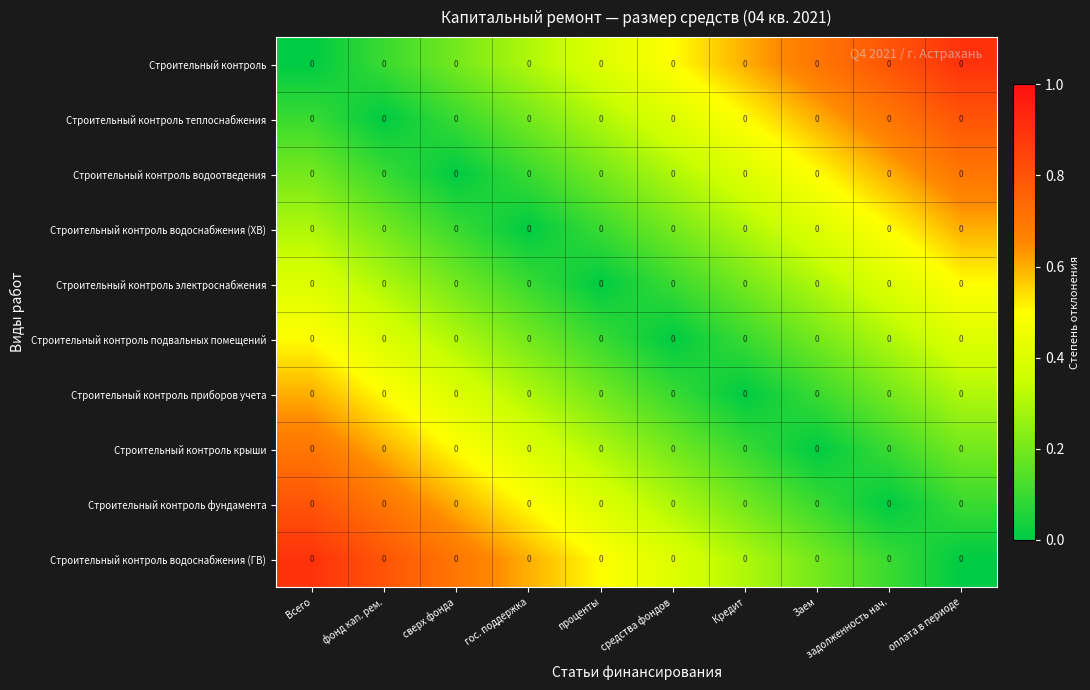

List the series in order of their peak value, highest first.

Строительный контроль, Строительный контроль водоснабжения (ГВ), Строительный контроль теплоснабжения, Строительный контроль фундамента, Строительный контроль водоотведения, Строительный контроль крыши, Строительный контроль водоснабжения (ХВ), Строительный контроль приборов учета, Строительный контроль электроснабжения, Строительный контроль подвальных помещений